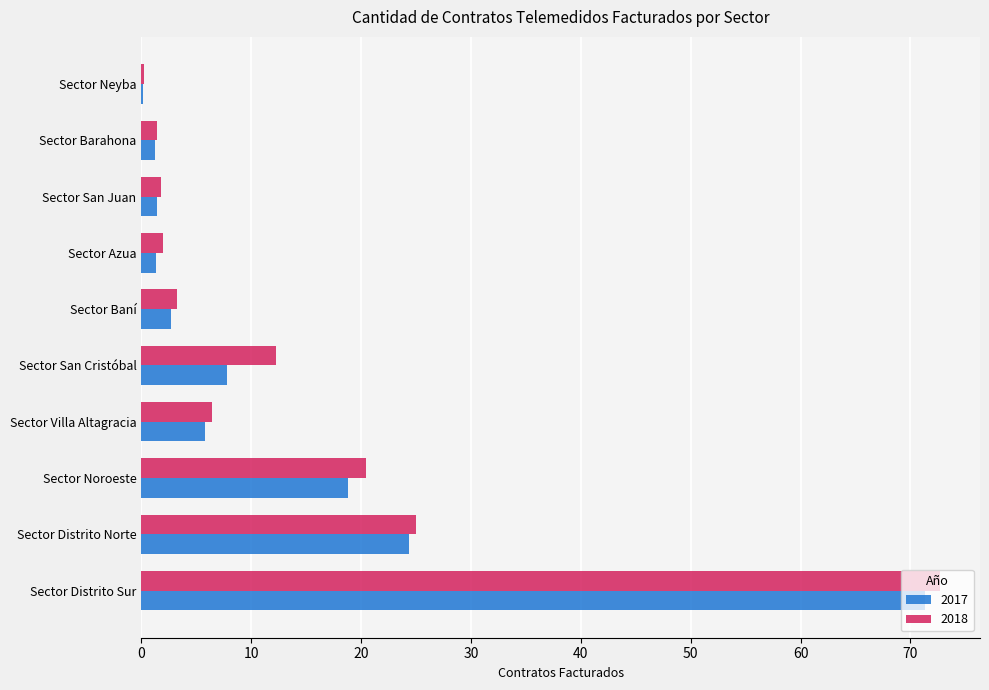

What is the greatest value displayed?

72.7